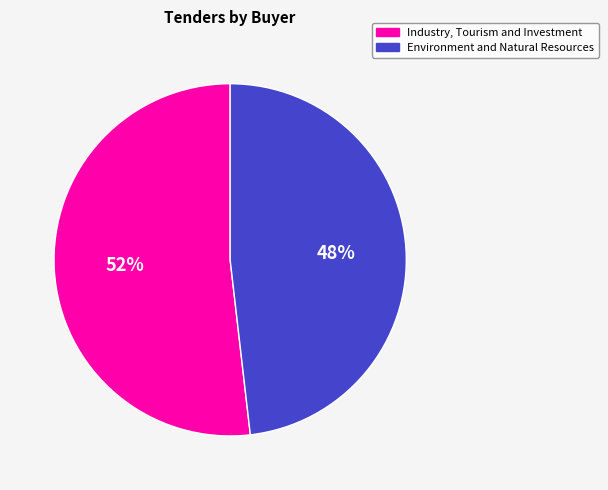

To the nearest percent, what portion does Environment and Natural Resources represent?

48%